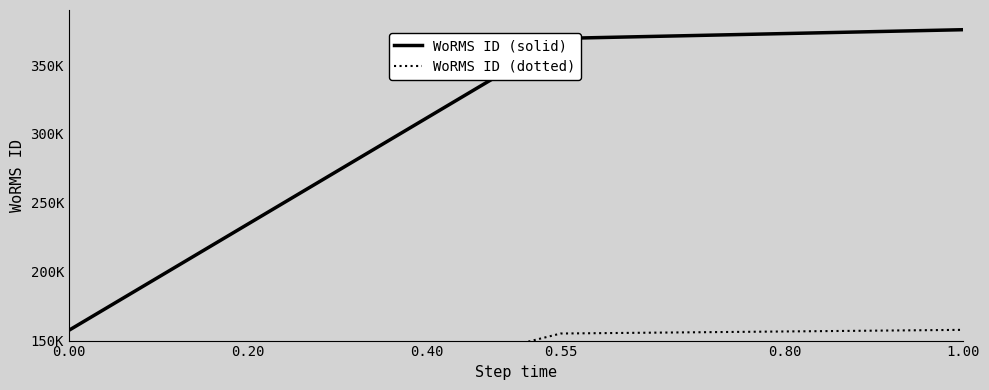

What are all the series names shown in the legend?

WoRMS ID (solid), WoRMS ID (dotted)